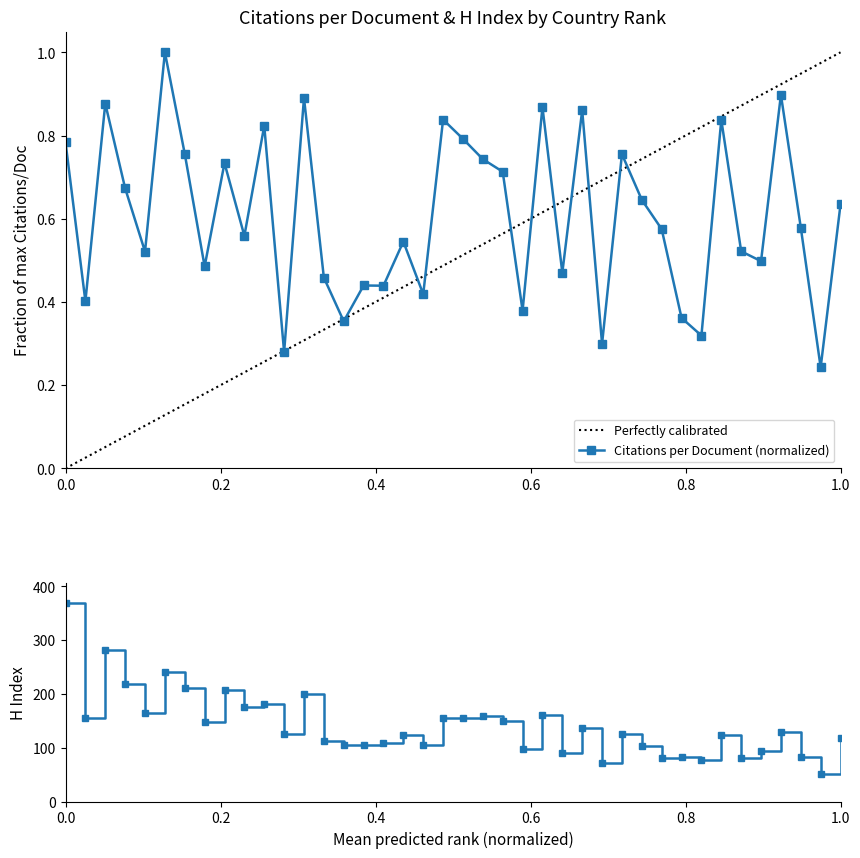

Is this an area chart (filled region under the line)?

No